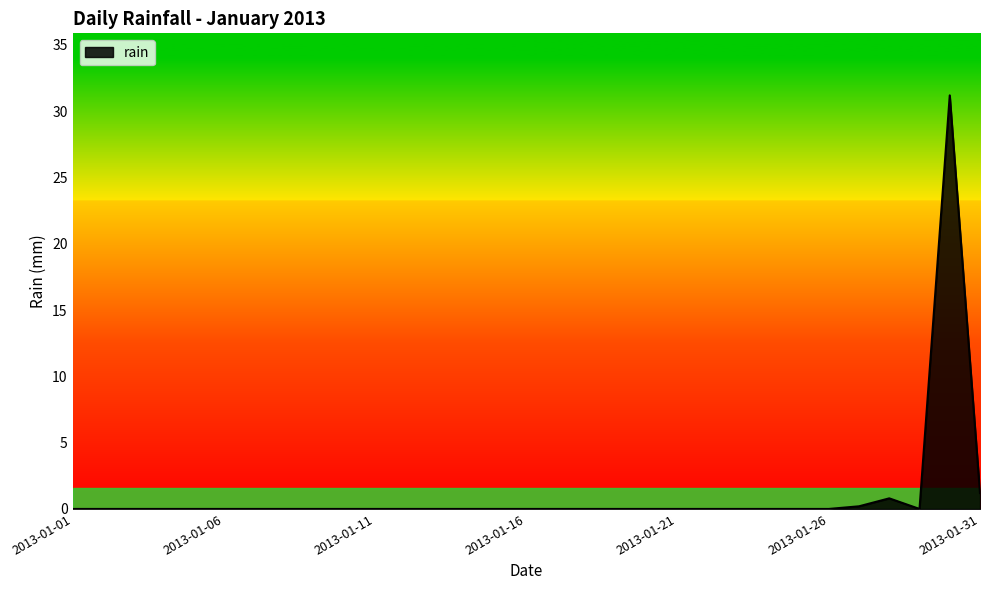

What is the greatest value displayed?

31.2